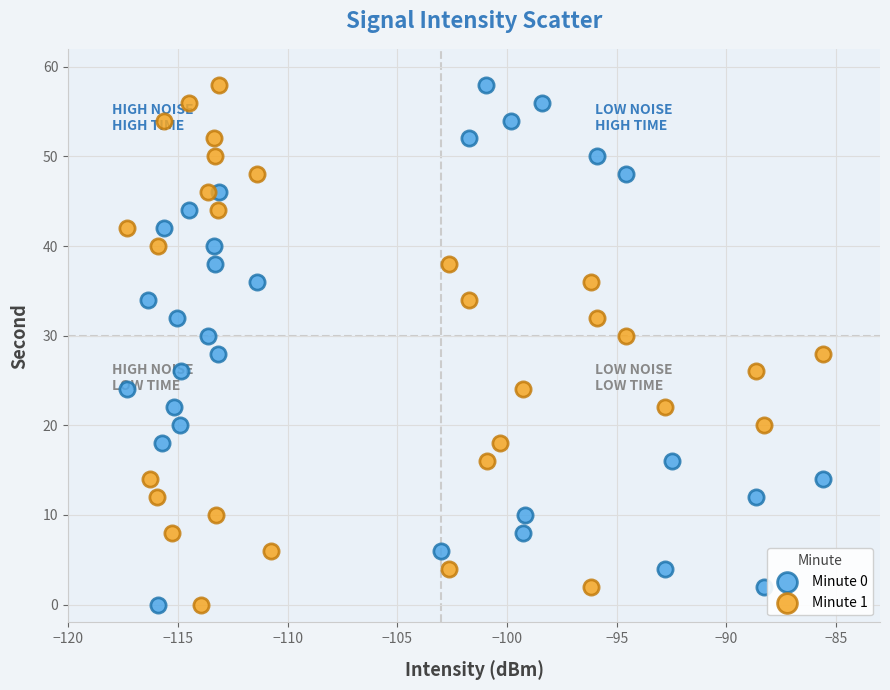

What are all the series names shown in the legend?

Minute 0, Minute 1